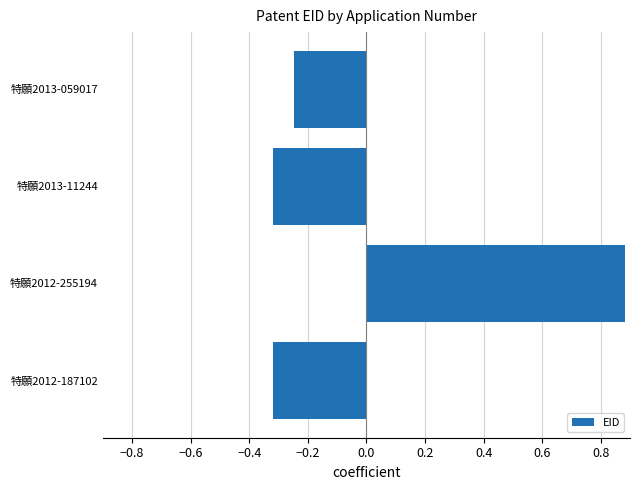

Between 特願2012-255194 and 特願2013-059017, which is larger?

特願2012-255194